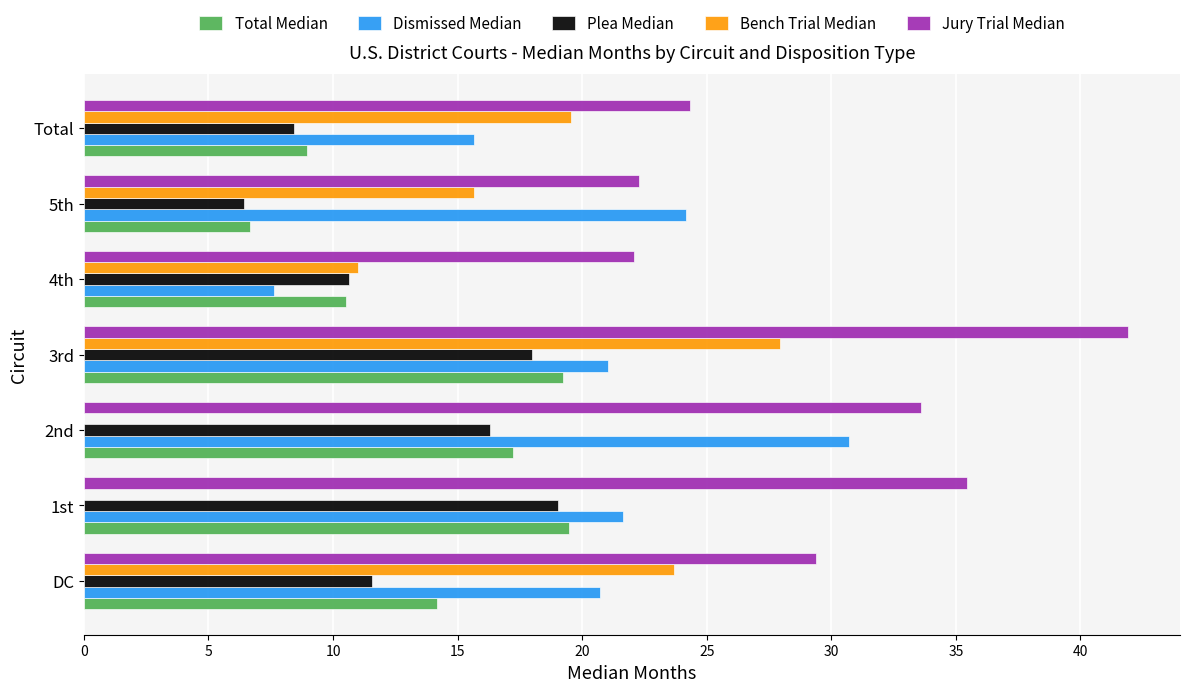

Is the value of Total Median at 1st greater than the value of Jury Trial Median at 2nd?

No